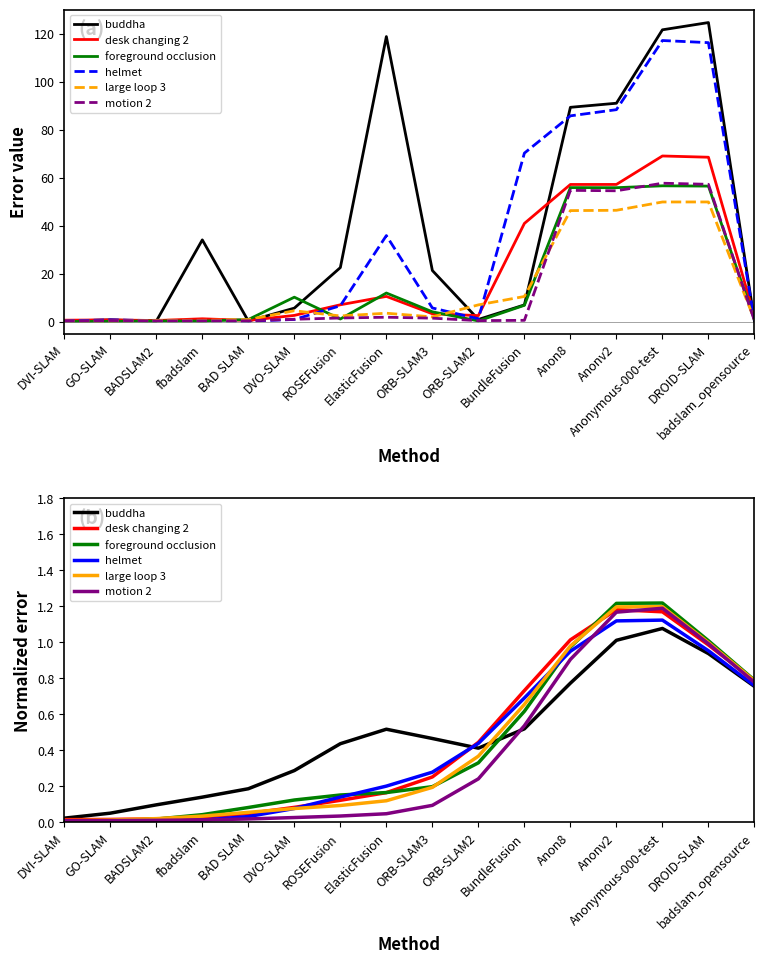

True or false: large loop 3 and helmet cross at least once.

True